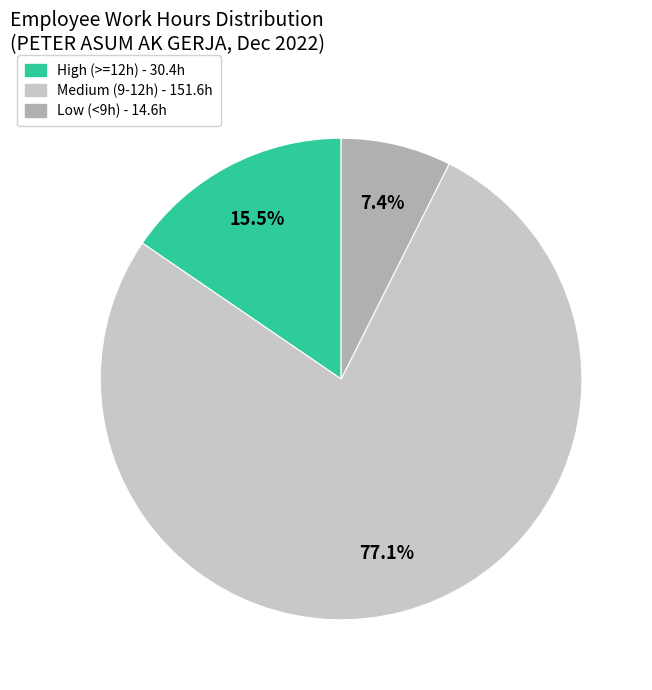

Is there a majority slice in this chart?

Yes